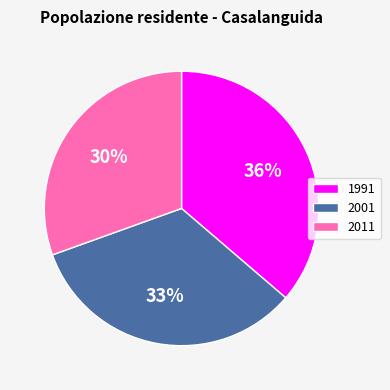

Between 1991 and 2011, which is larger?

1991